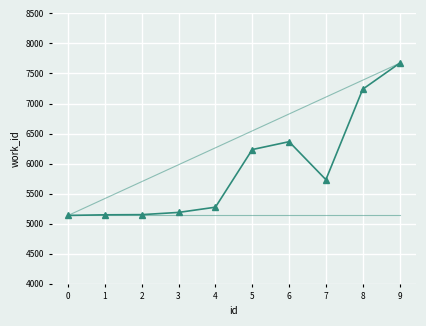

The chart shows a value of 5138 at 0. True or false?

True